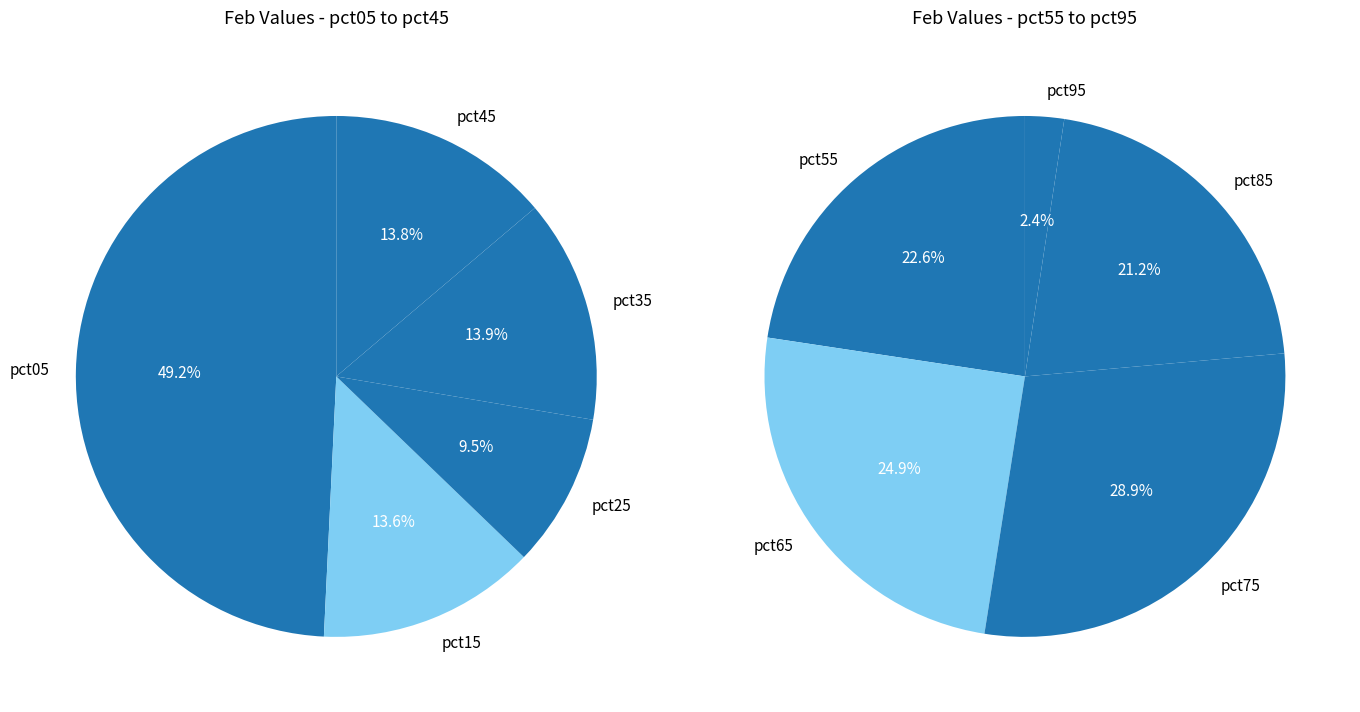

Is there any slice that represents more than half of the pie?

No